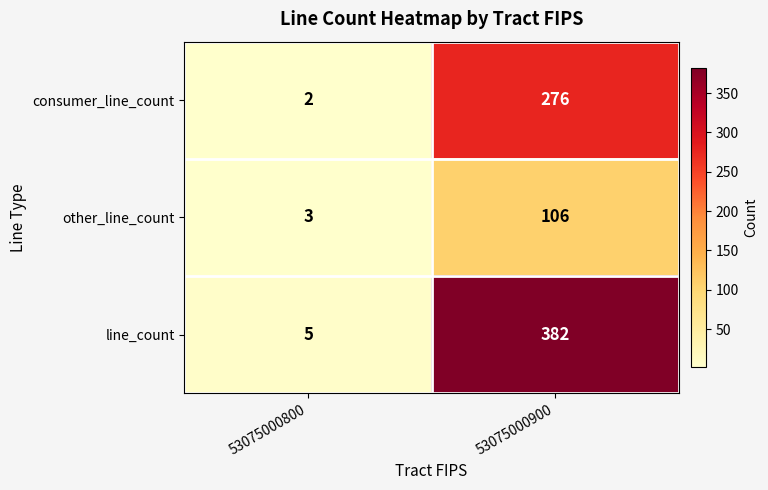

The value of consumer_line_count at 53075000900 is 276. True or false?

True